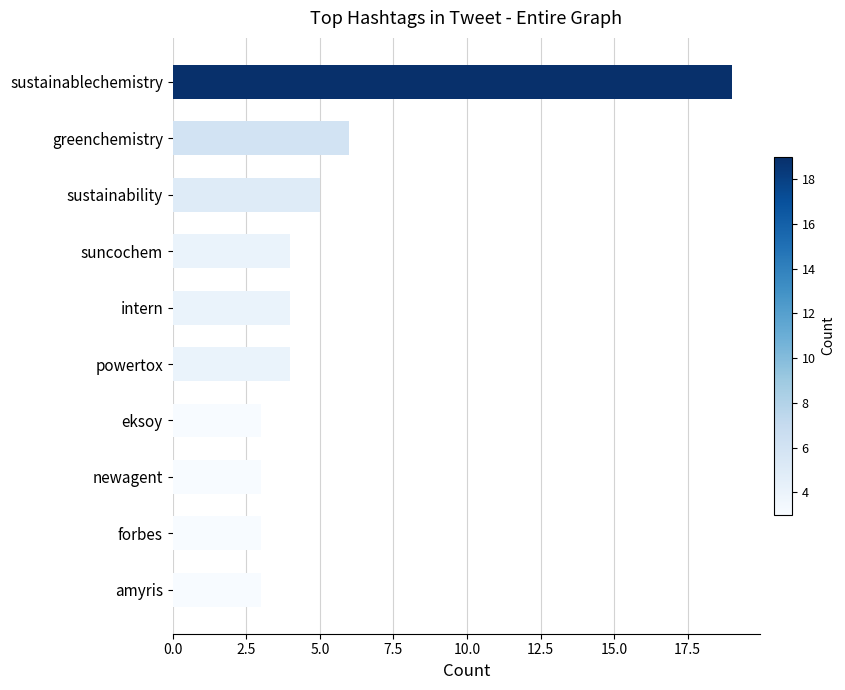

The value at eksoy is 3. True or false?

True